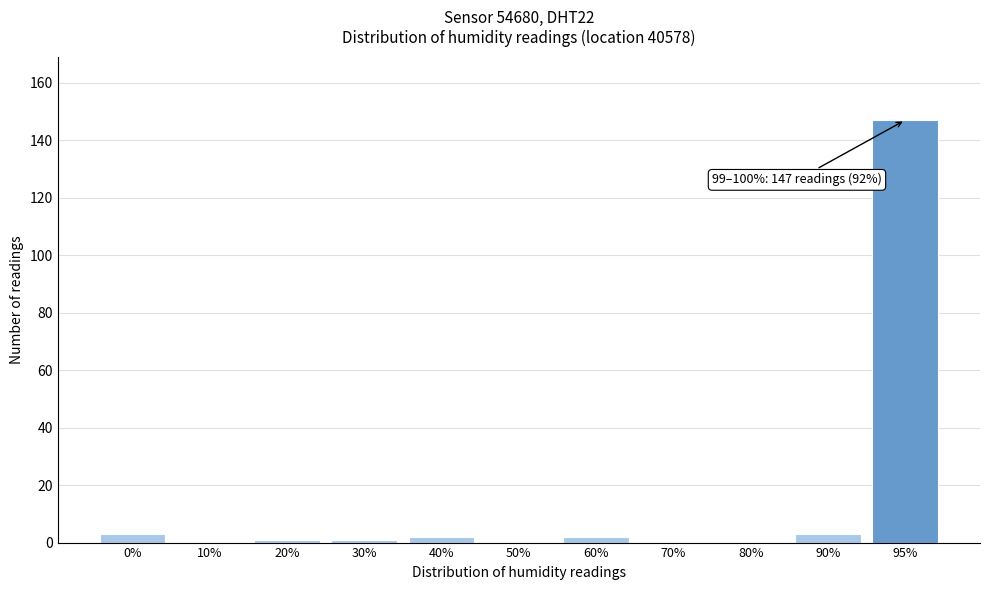

Reading left to right, extract all data points from this chart.

0%=3	10%=0	20%=1	30%=1	40%=2	50%=0	60%=2	70%=0	80%=0	90%=3	95%=147